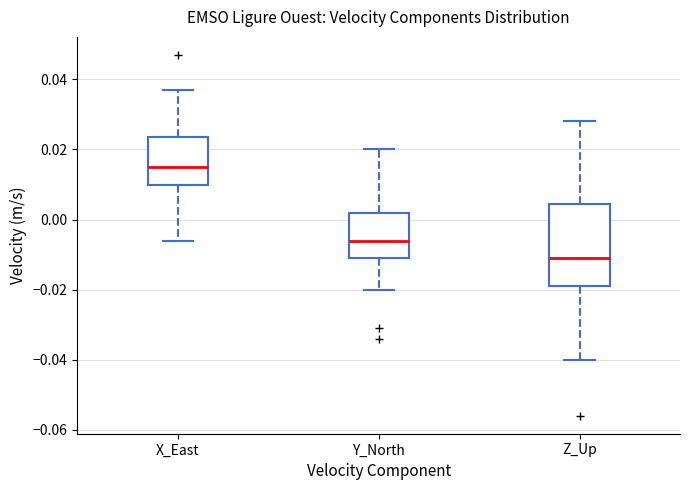

Comparing the boxes themselves (not the whiskers), which one is the tallest?

Z_Up